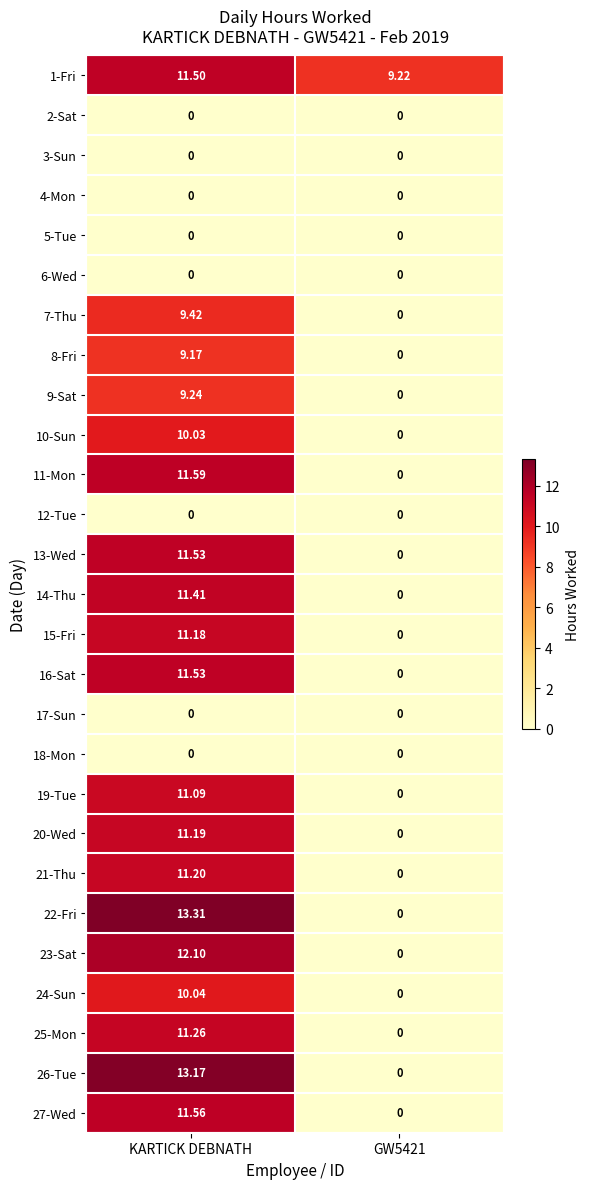

At which label does 26-Tue first exceed 13?

KARTICK DEBNATH